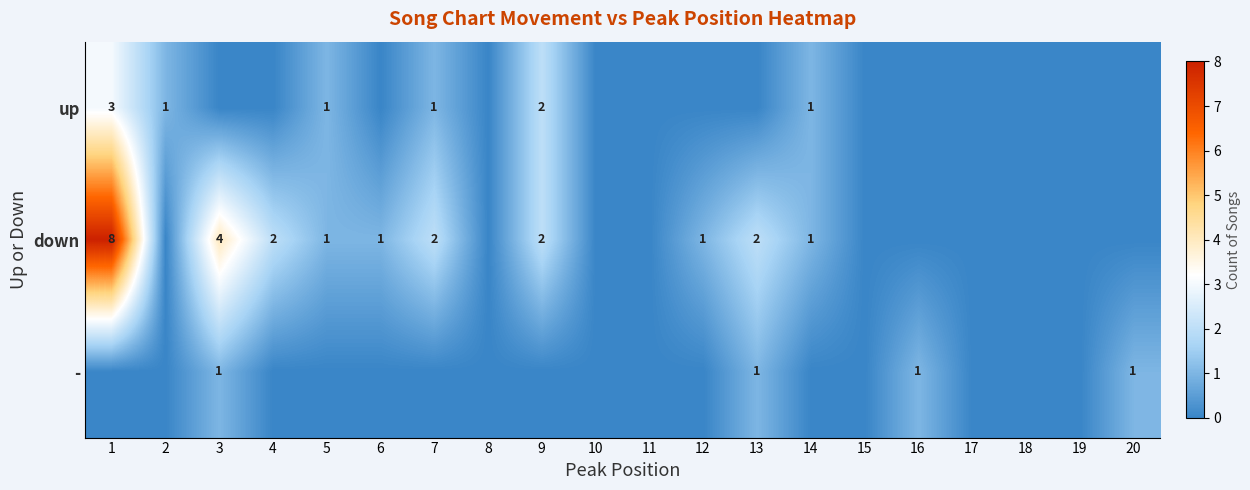

How many distinct data groups are displayed?

3